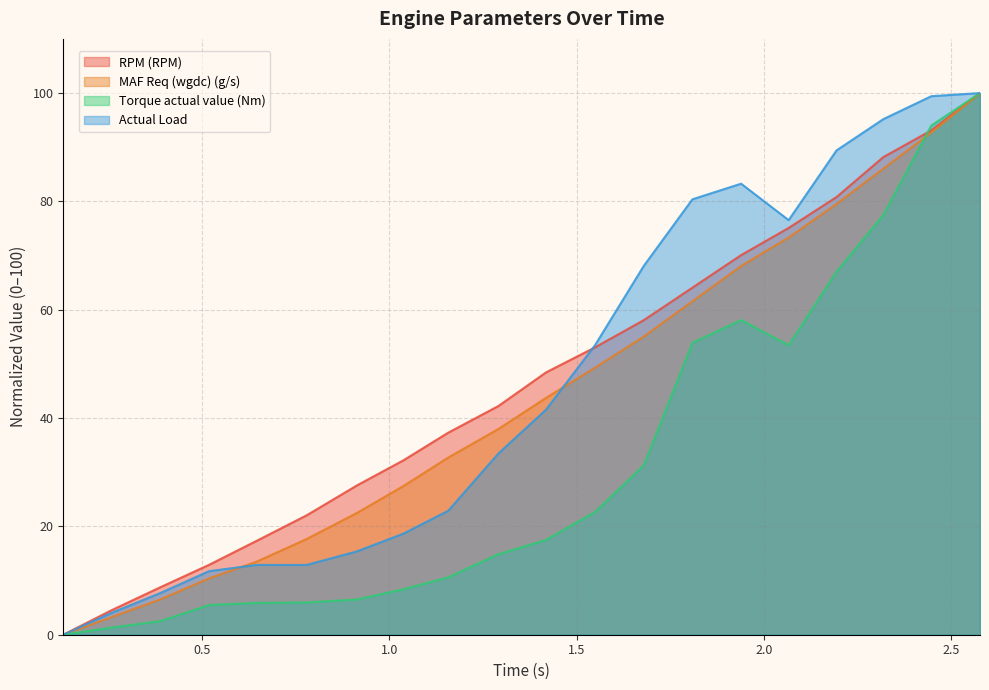

The value of Actual Load at 0.258 is 1.2. True or false?

False